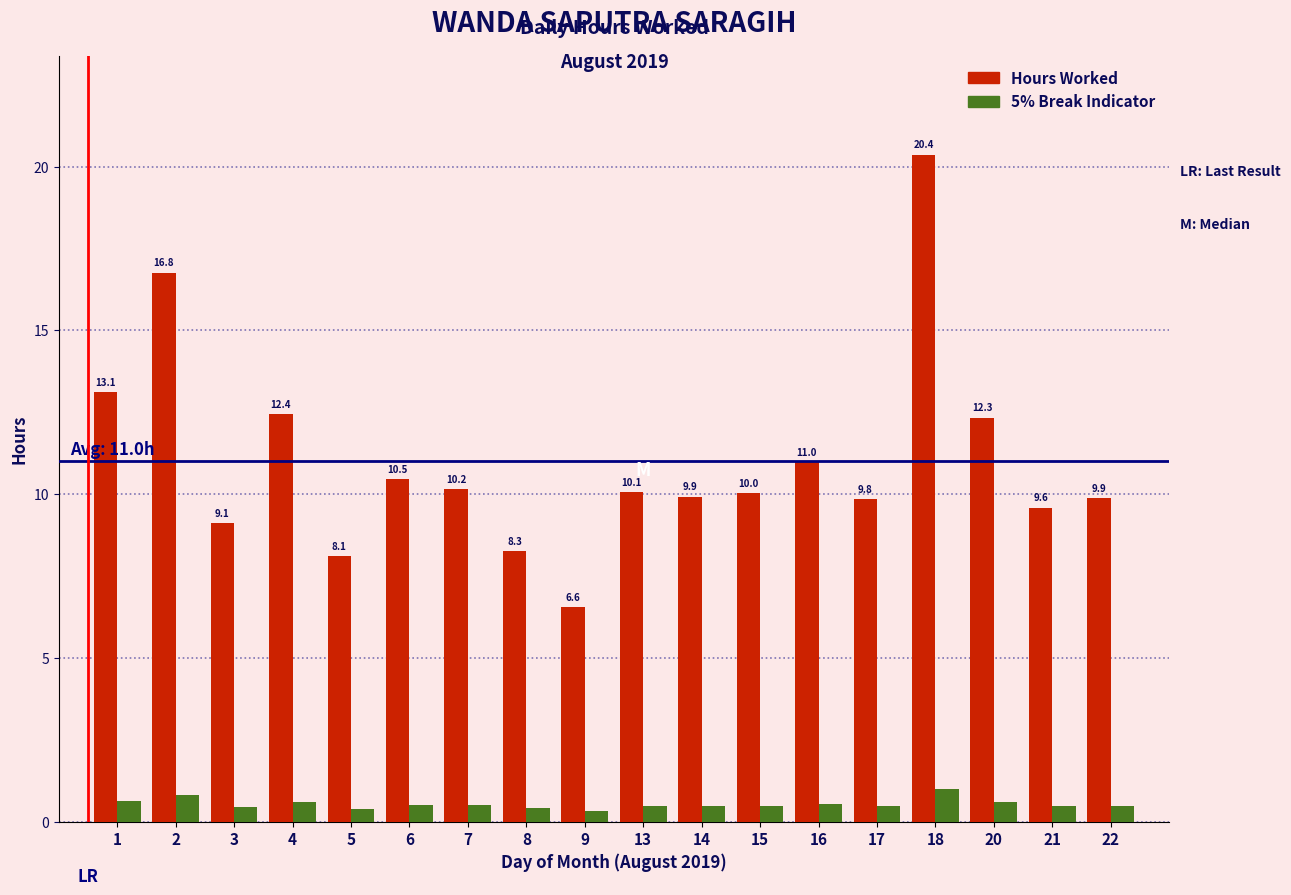

What is the total value across all series at 16?

11.5